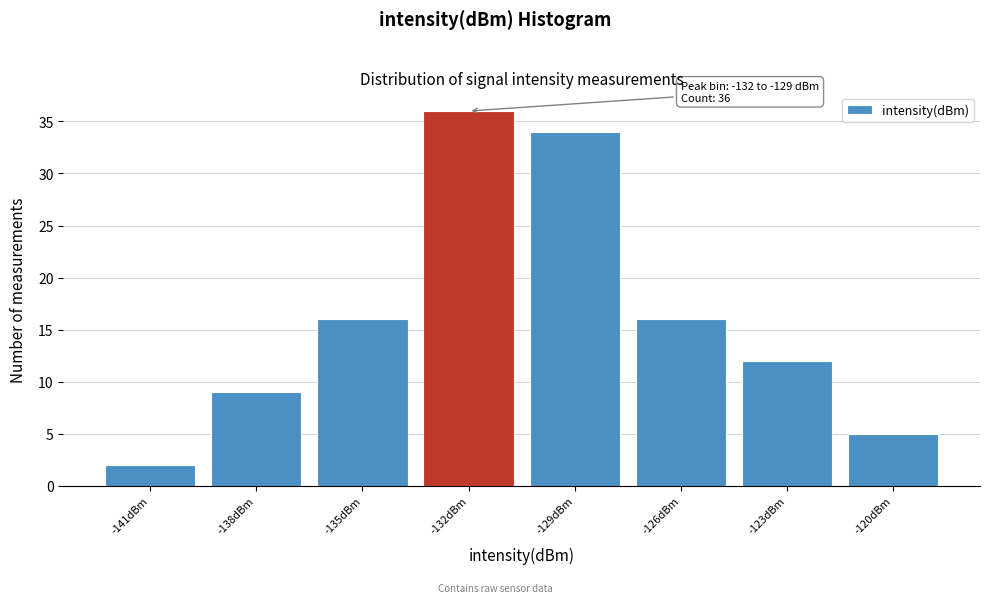

Reading right to left, transcribe all the data shown in this chart.

5	12	16	34	36	16	9	2